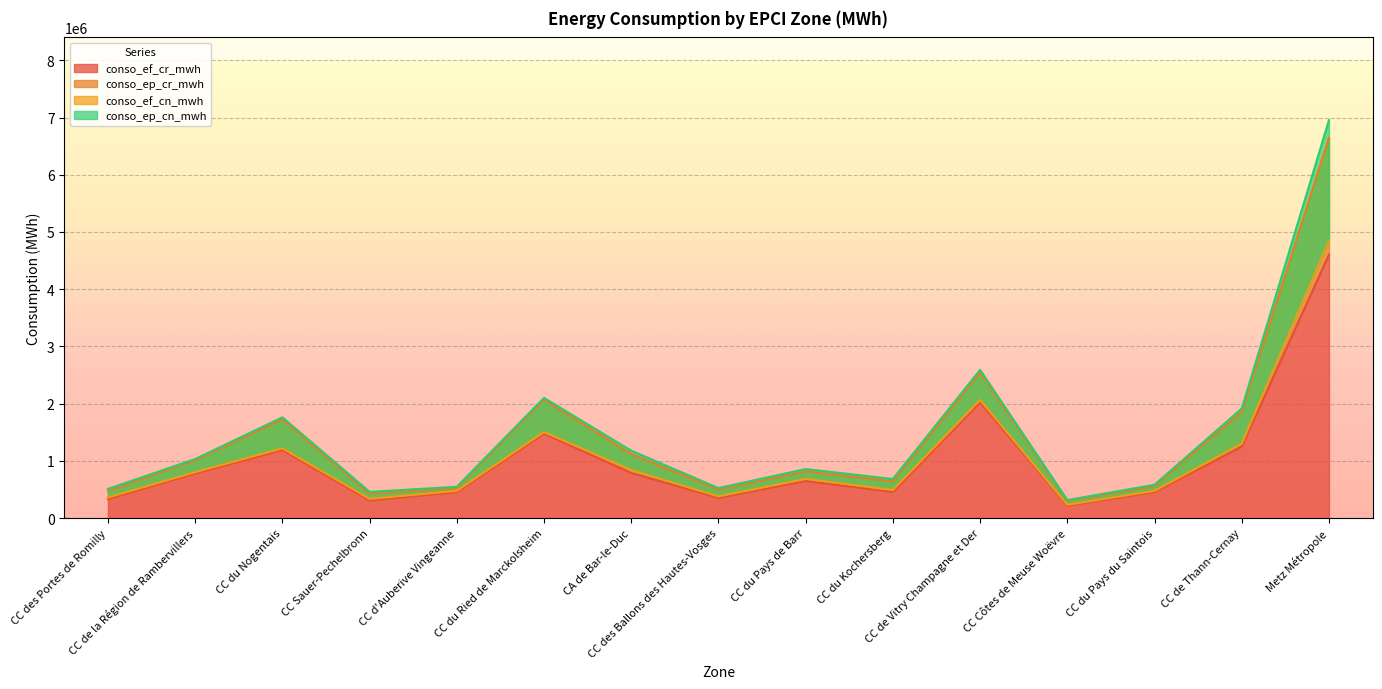

What is the approximate value of conso_ep_cn_mwh at CC de Vitry Champagne et Der?

2590719.0